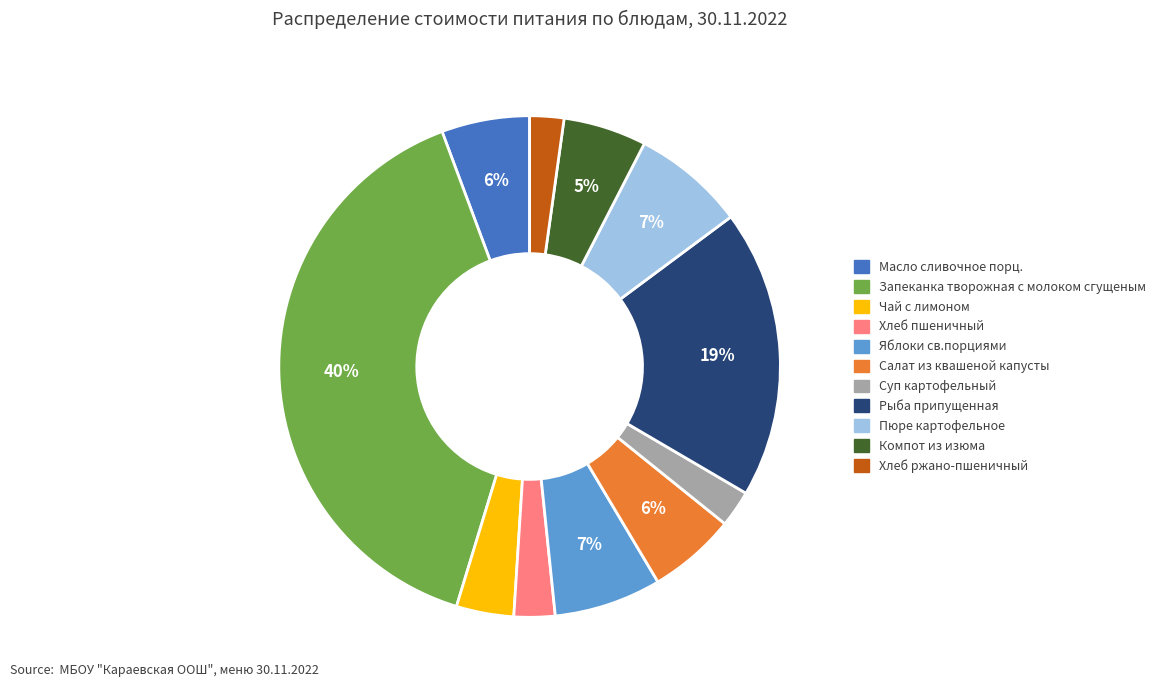

Between Салат из квашеной капусты and Хлеб ржано-пшеничный, which is larger?

Салат из квашеной капусты